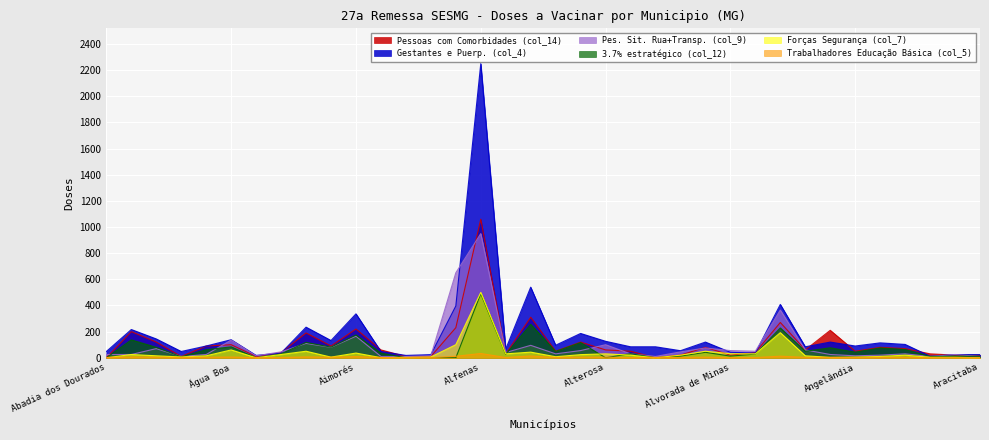

At which label does Pessoas com Comorbidades (col_14) first exceed 60?

Abaeté